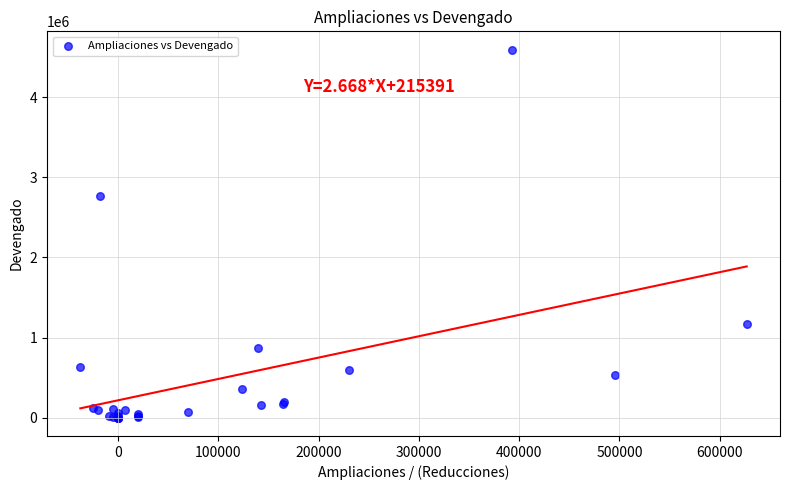

What Y value in the scatter plot is closest to 2297225?

2768344.1